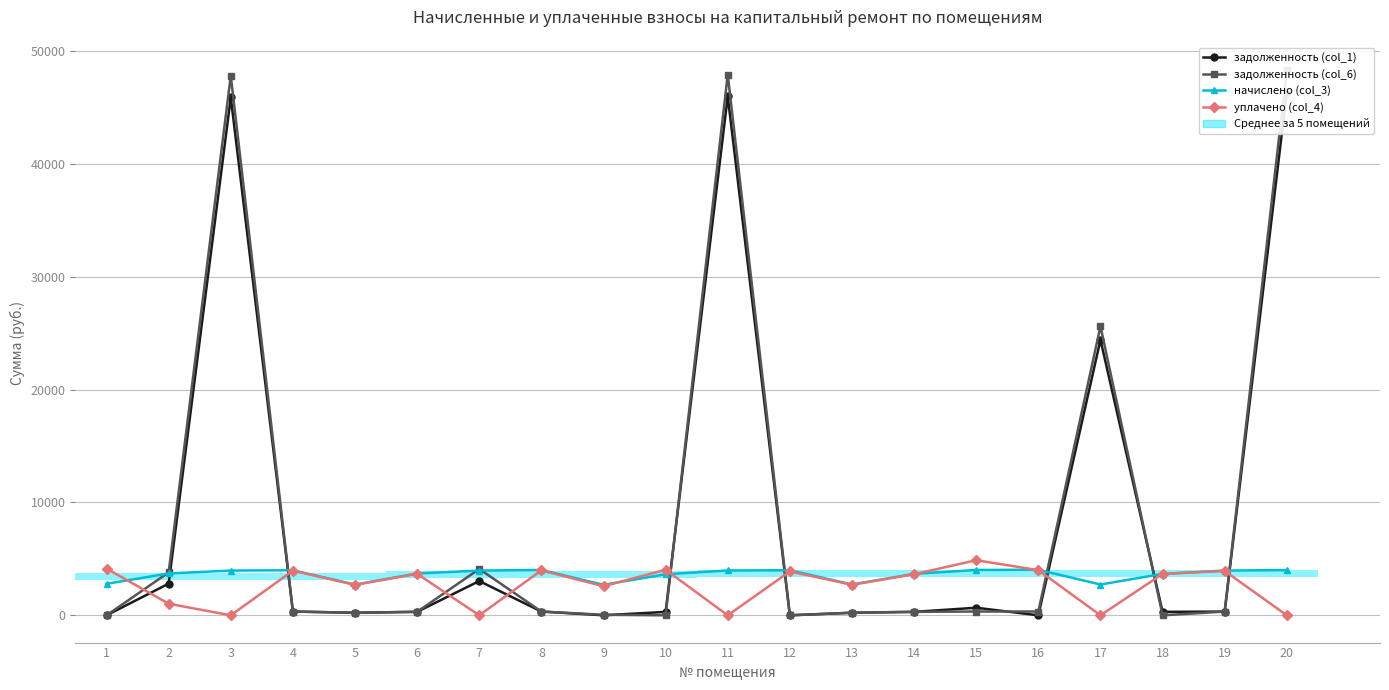

Is it true that задолженность (col_6) equals 25621.3 at 17?

True